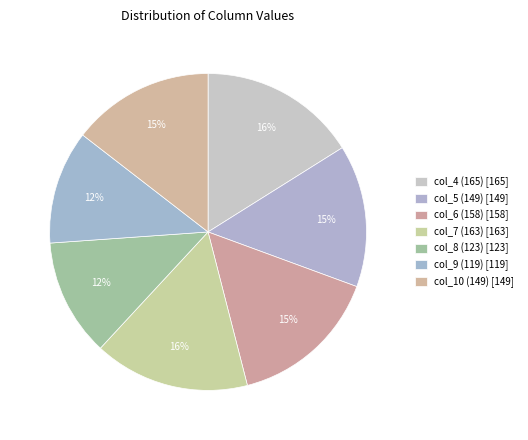

What is the ratio of the value at col_7 (163) to the value at col_4 (165)?

1.0